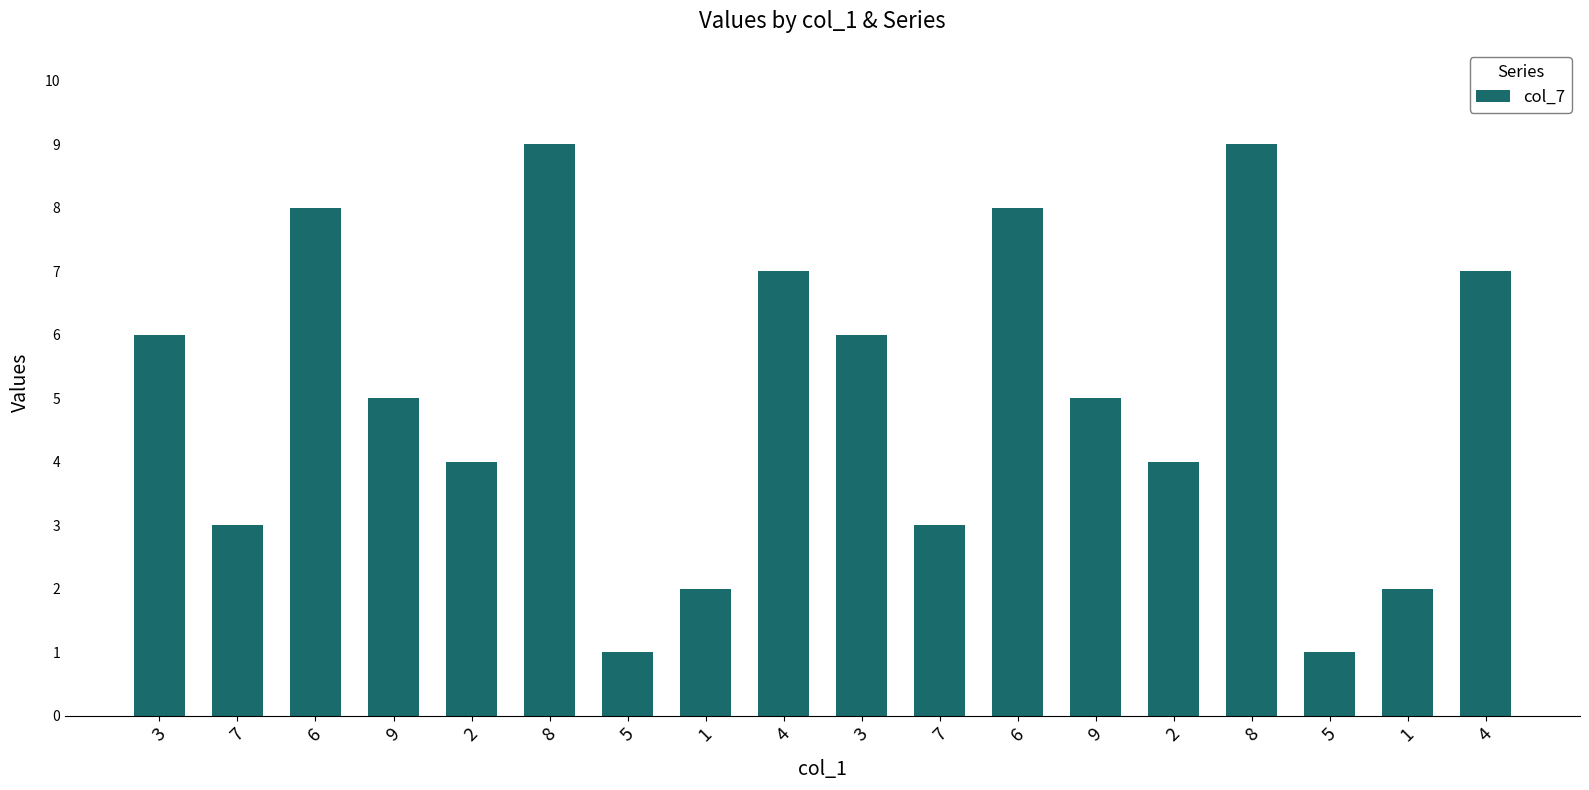

List the labels in order of value, smallest first.

5, 5, 1, 1, 7, 7, 2, 2, 9, 9, 3, 3, 4, 4, 6, 6, 8, 8